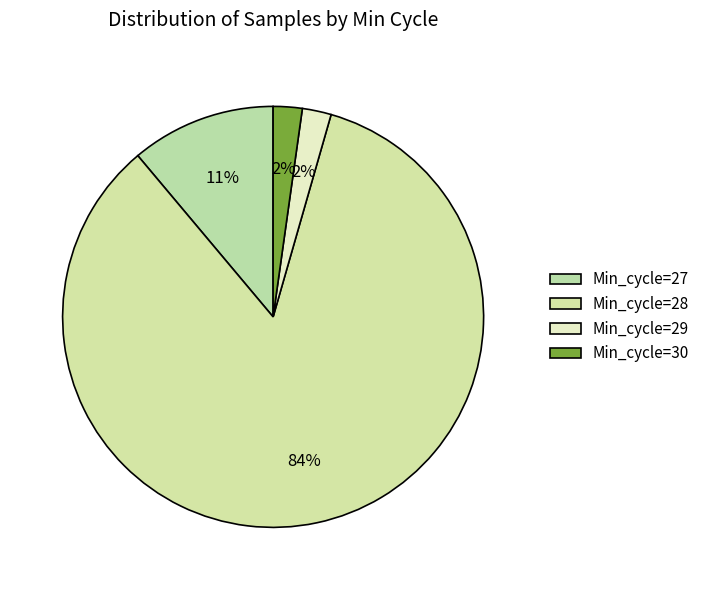

How many slices are in this pie chart?

4